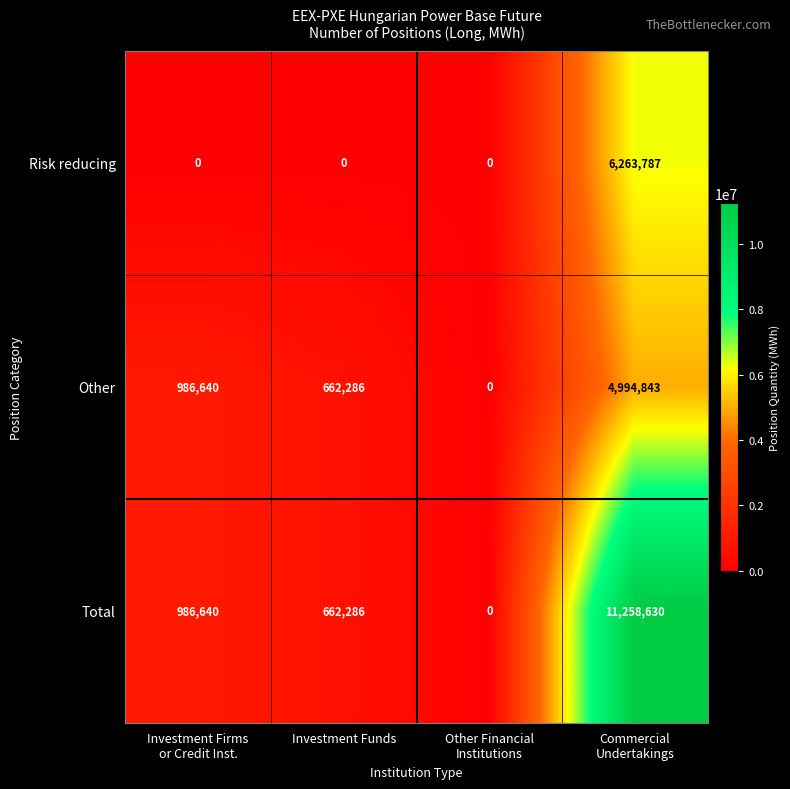

Rank the series by their maximum value, from highest to lowest.

Total, Risk reducing, Other